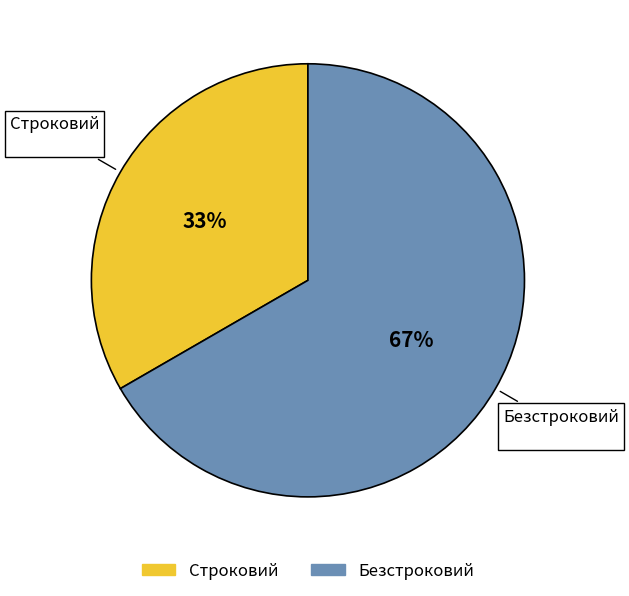

Which slice represents more than half of the pie?

Безстроковий